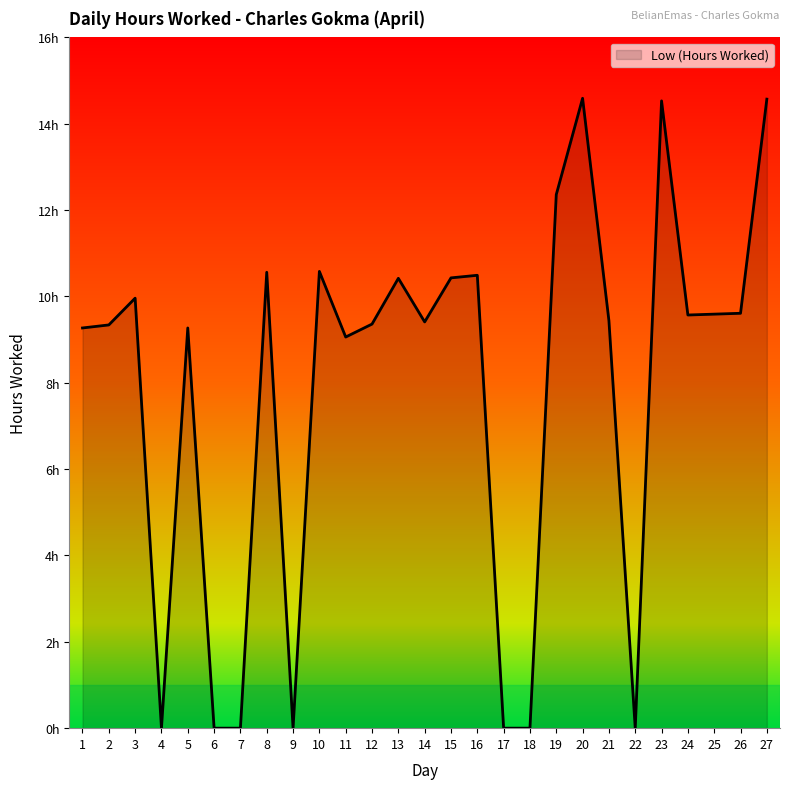

Does the chart display data point markers on the line(s)?

No